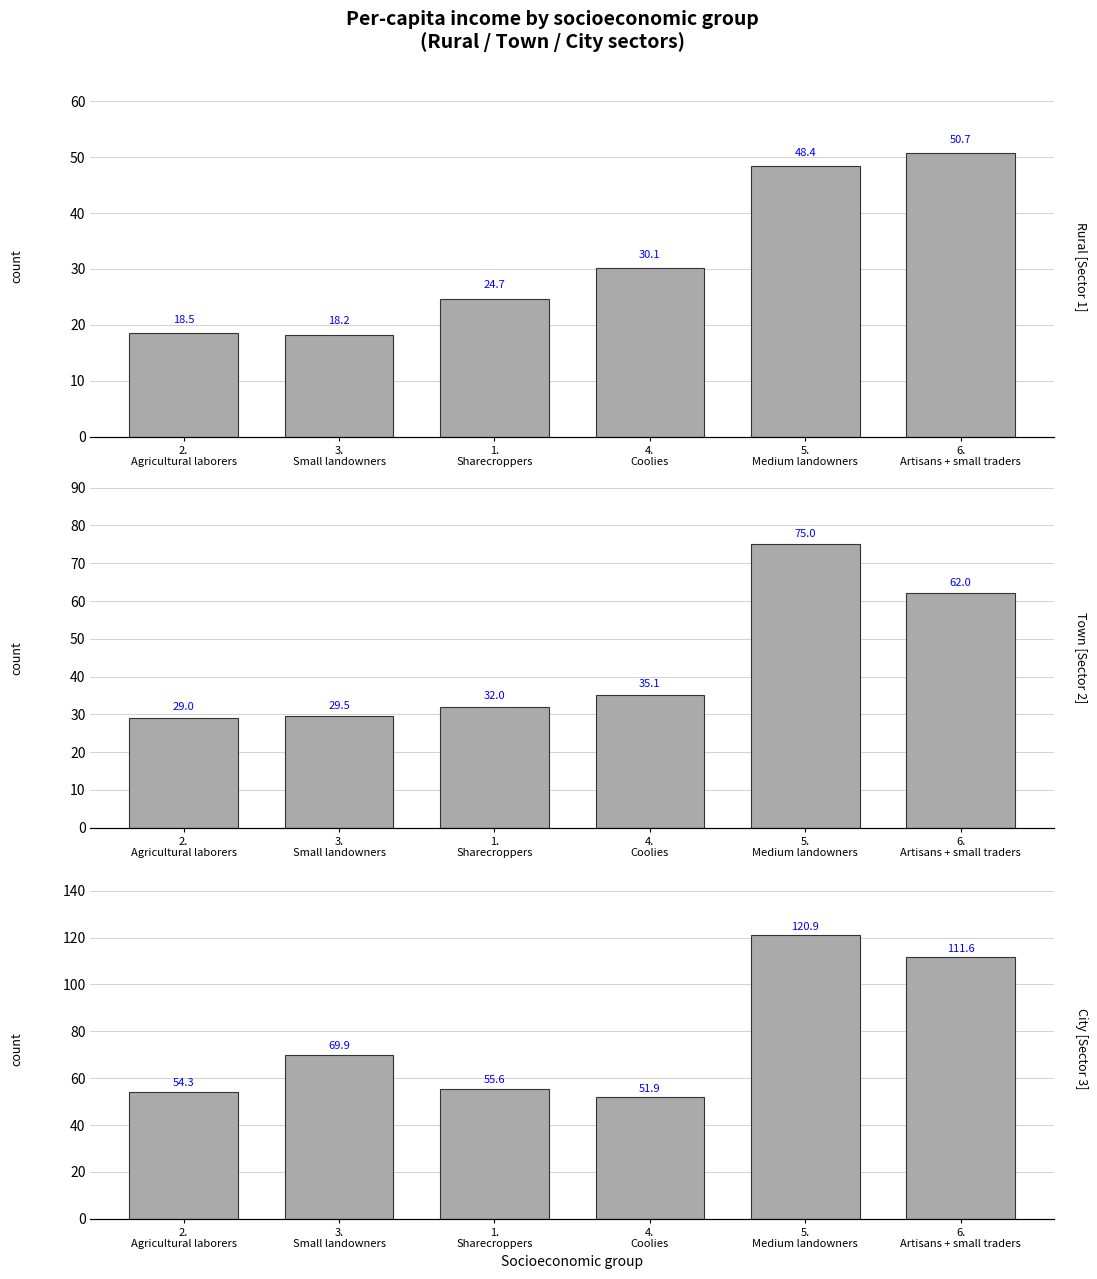

Between 4.
Coolies and 3.
Small landowners, which is larger?

4.
Coolies